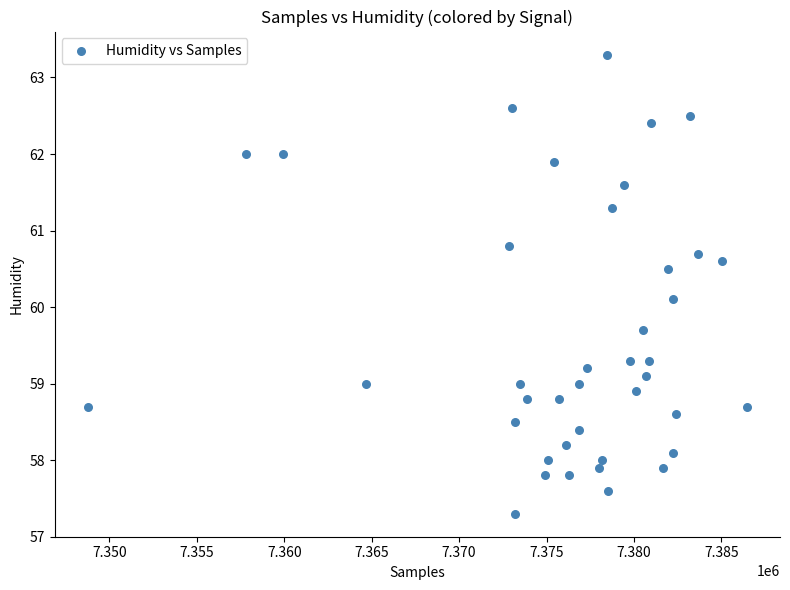

What Y value in the scatter plot is closest to 60?

60.1